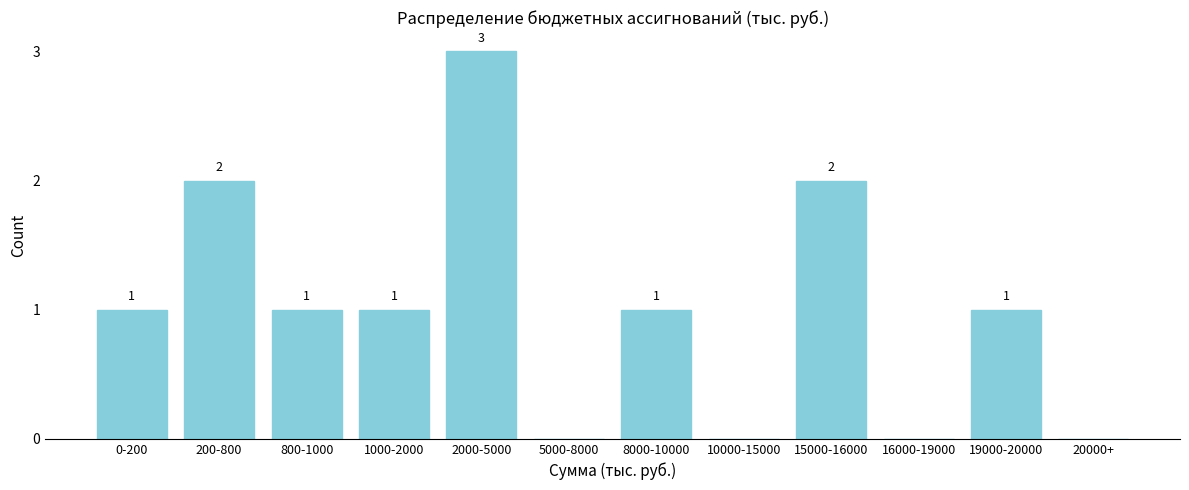

Reading right to left, extract all data points from this chart.

20000+=0	19000-20000=1	16000-19000=0	15000-16000=2	10000-15000=0	8000-10000=1	5000-8000=0	2000-5000=3	1000-2000=1	800-1000=1	200-800=2	0-200=1